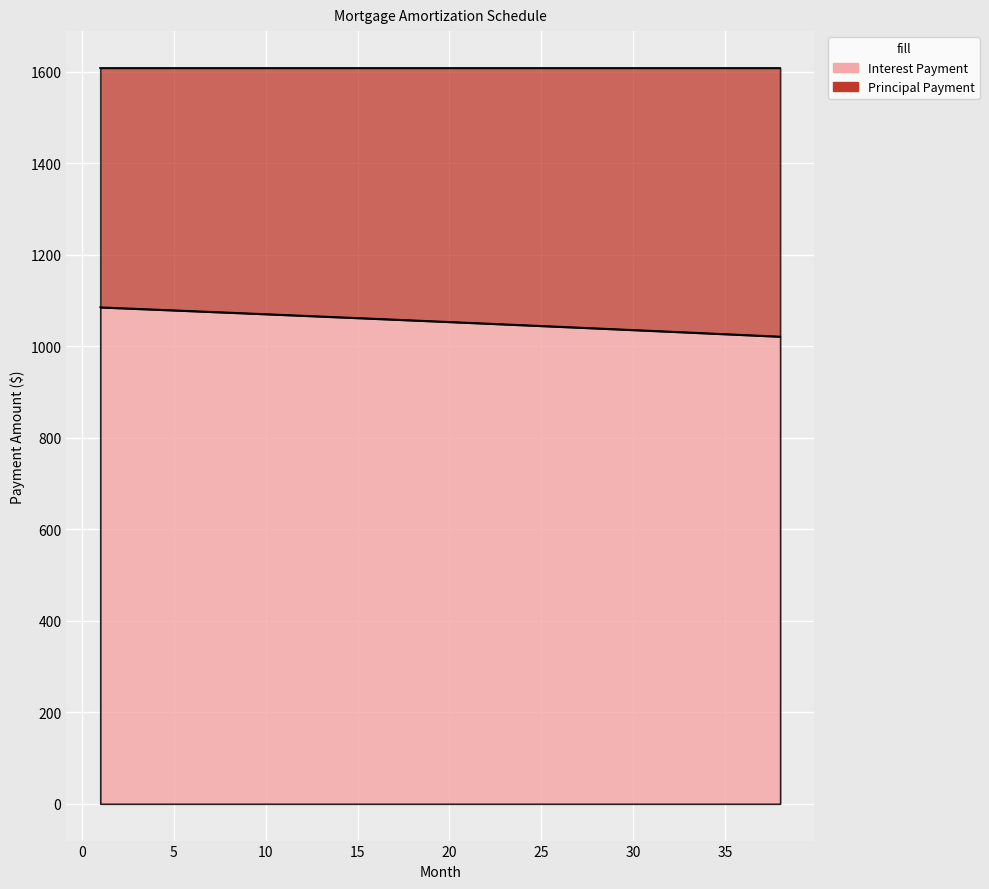

List the labels in order of value, smallest first.

38, 37, 36, 35, 34, 33, 32, 31, 30, 29, 28, 27, 26, 25, 24, 23, 22, 21, 20, 19, 18, 17, 16, 15, 14, 13, 12, 11, 10, 9, 8, 7, 6, 5, 4, 3, 2, 1